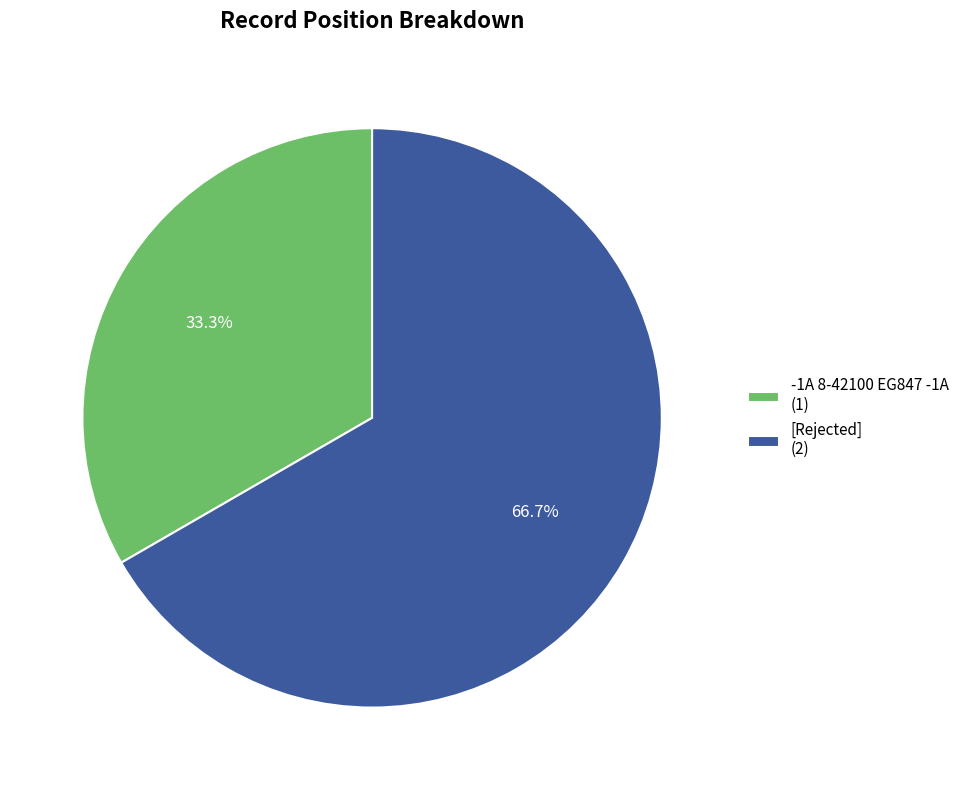

To the nearest percent, what is the difference between the largest and smallest slice percentages?

33%